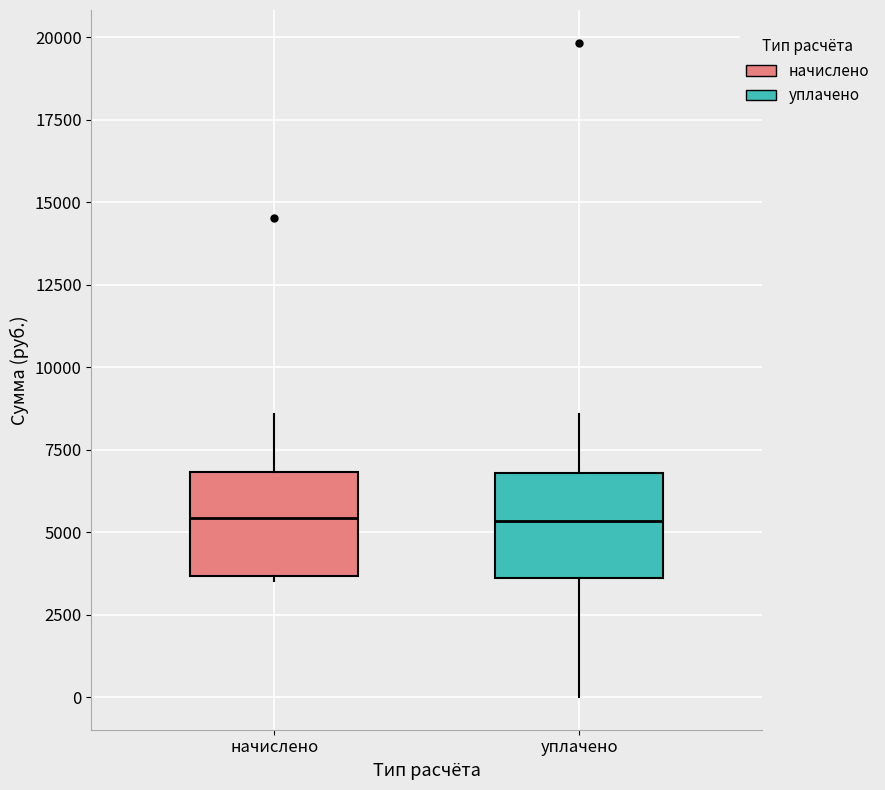

Where does the median line of the box for уплачено sit on the y-axis? The values are not printed on the chart, so give them approximately, as read against the axis.

5500